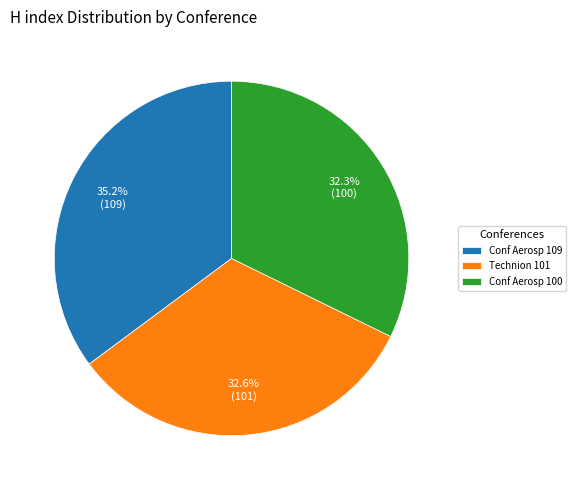

Is Conf Aerosp 100 the majority of the pie?

No